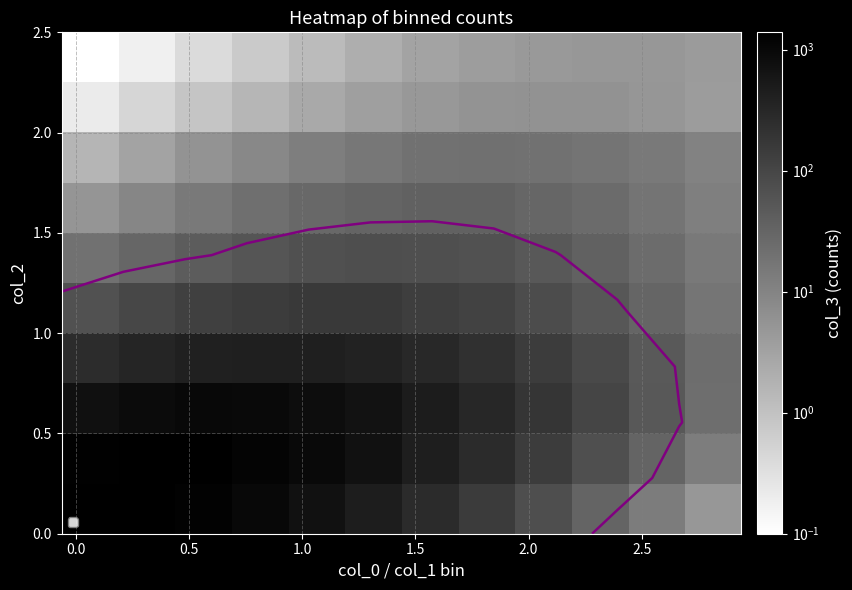

Count the number of data series in this chart.

10